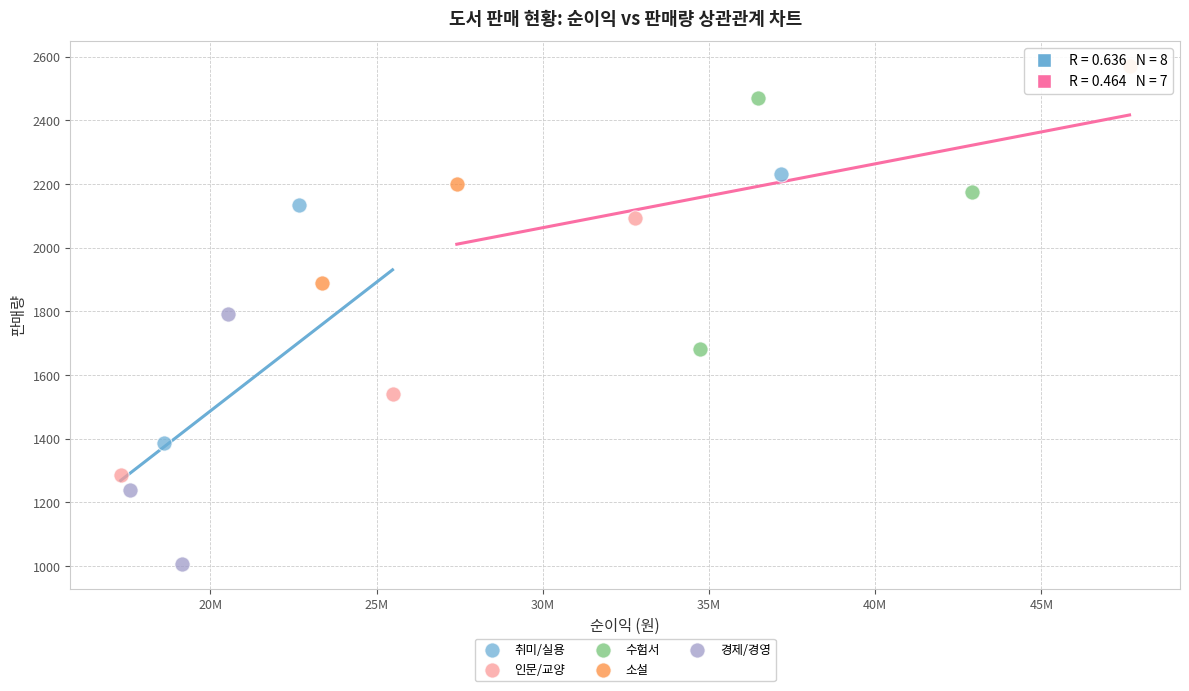

What are all the series names shown in the legend?

취미/실용, 인문/교양, 수험서, 소설, 경제/경영